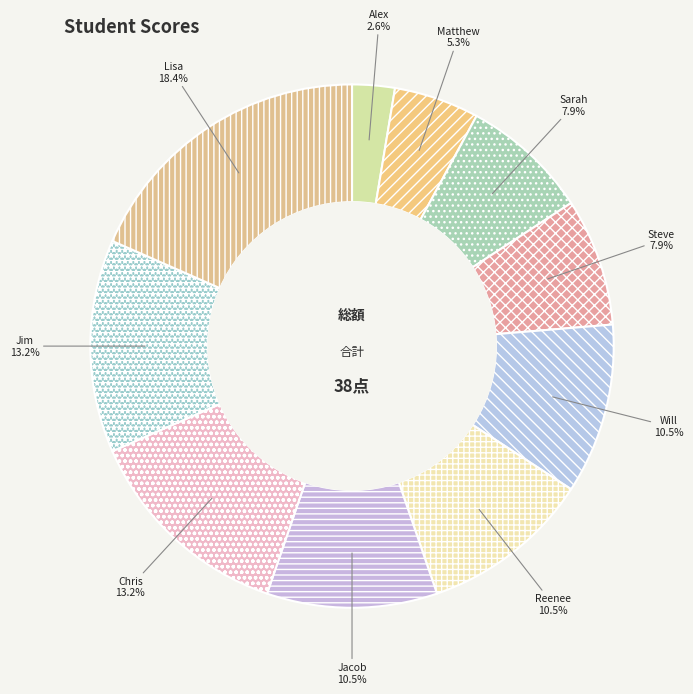

To the nearest percent, what is the combined percentage of Steve and Matthew?

13%